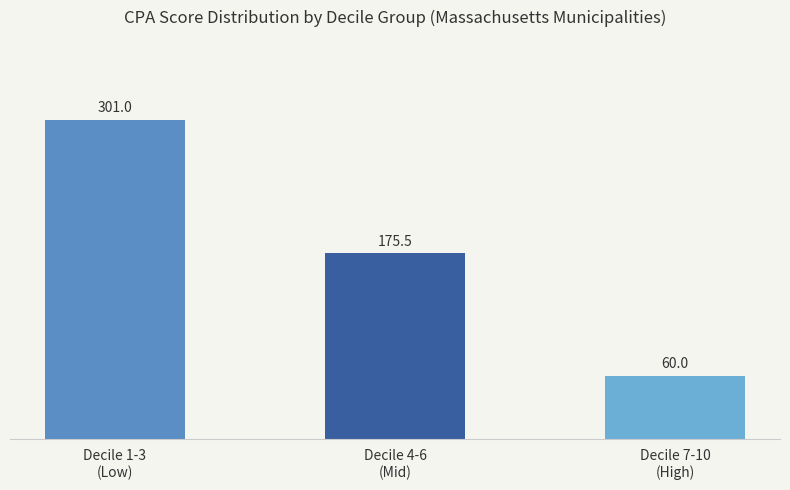

Rank the categories by value from lowest to highest.

Decile 7-10
(High), Decile 4-6
(Mid), Decile 1-3
(Low)